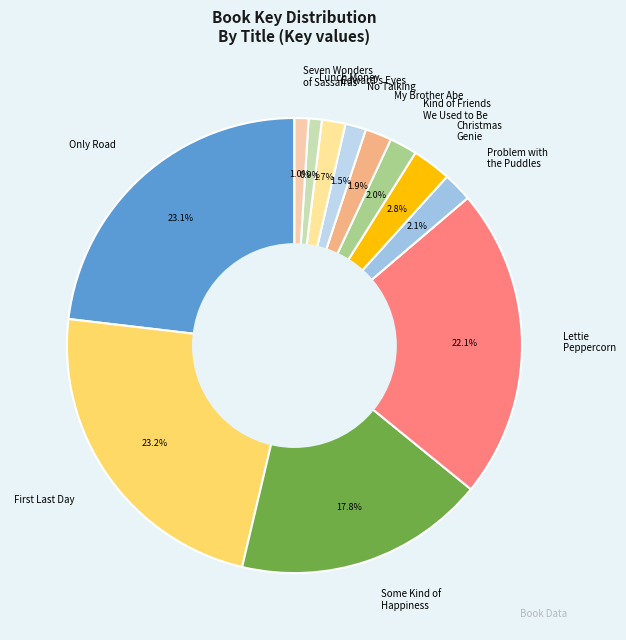

What is the ratio of the value at Seven Wonders of Sassafras to the value at Christmas Genie?

0.4